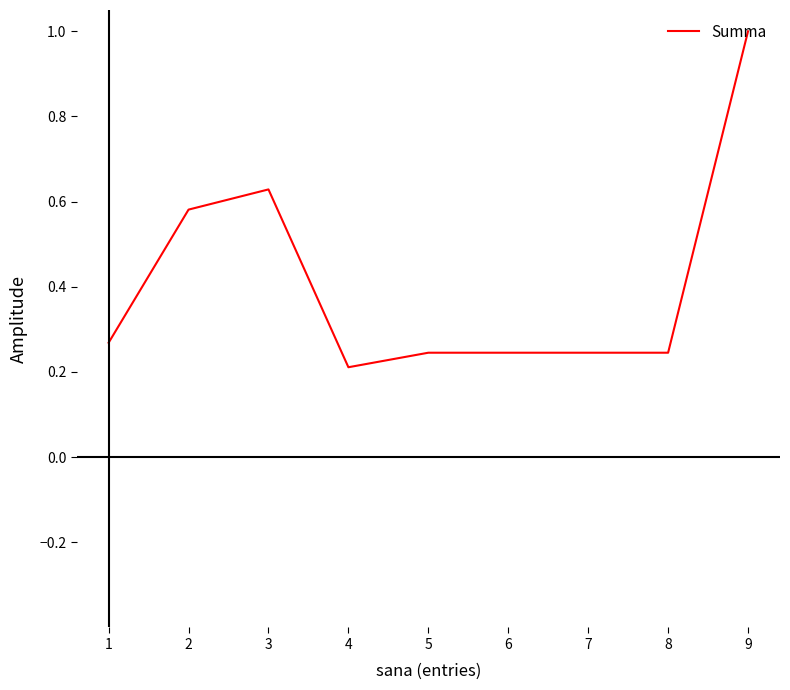

At which category does the data reach its first local peak?

3